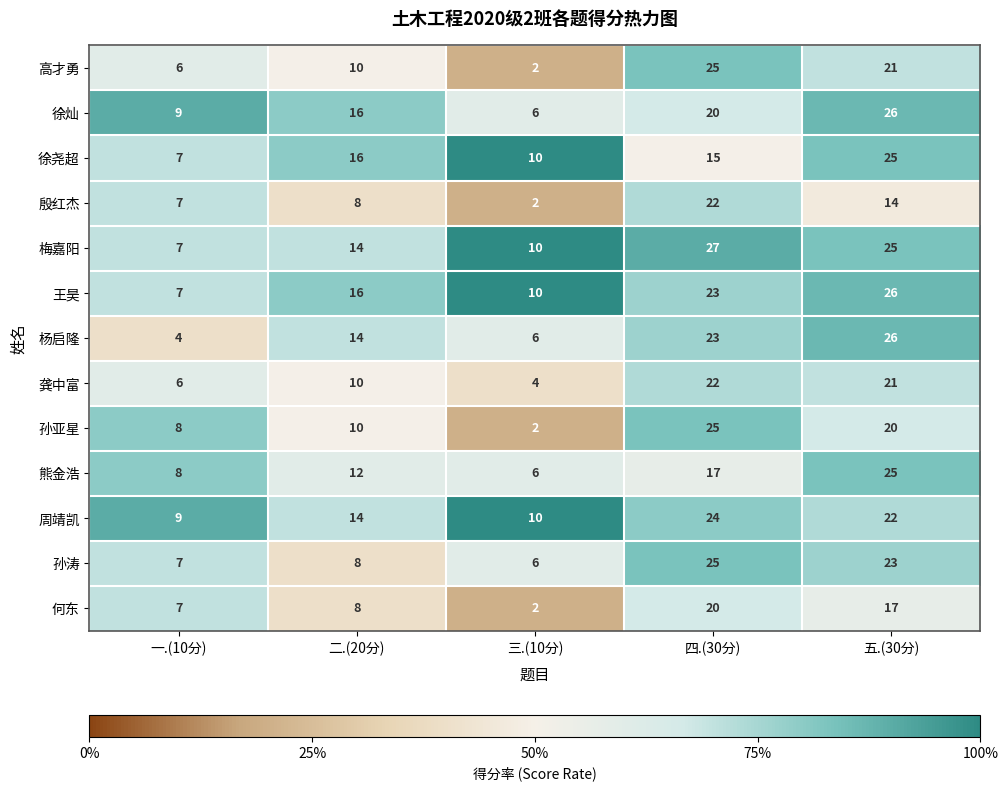

At which category is the sum across all series the highest?

五.(30分)